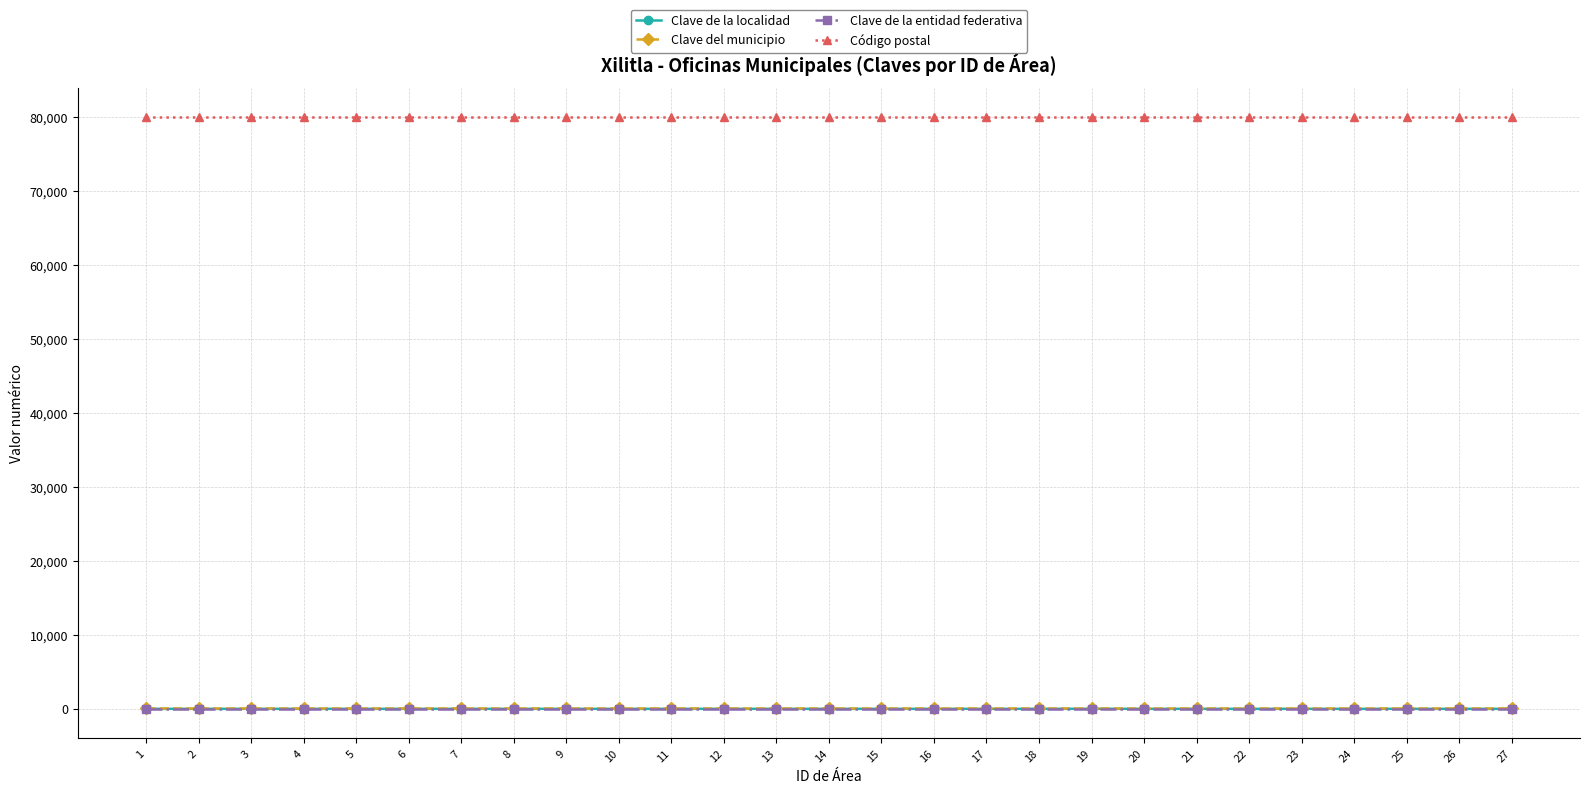

True or false: Clave de la entidad federativa and Código postal intersect in this chart.

False